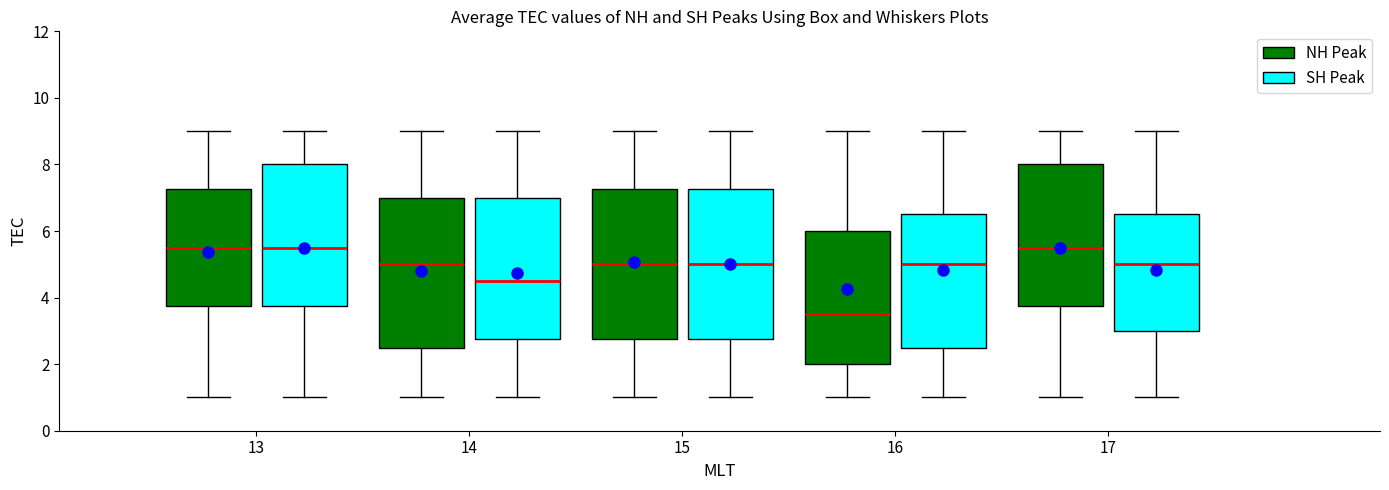

Reading left to right, read every box against the y-axis: the position of its median line, the range the box covers, and the ends of its whiskers. The values are not printed on the chart, so give them approximately, as read against the axis.

13 (NH Peak): median 5.6, box 3.8 to 7.2, whiskers 1.0 to 9.0
13 (SH Peak): median 5.6, box 3.8 to 8.0, whiskers 1.0 to 9.0
14 (NH Peak): median 5.0, box 2.6 to 7.0, whiskers 1.0 to 9.0
14 (SH Peak): median 4.6, box 2.8 to 7.0, whiskers 1.0 to 9.0
15 (NH Peak): median 5.0, box 2.8 to 7.2, whiskers 1.0 to 9.0
15 (SH Peak): median 5.0, box 2.8 to 7.2, whiskers 1.0 to 9.0
16 (NH Peak): median 3.6, box 2.0 to 6.0, whiskers 1.0 to 9.0
16 (SH Peak): median 5.0, box 2.6 to 6.6, whiskers 1.0 to 9.0
17 (NH Peak): median 5.6, box 3.8 to 8.0, whiskers 1.0 to 9.0
17 (SH Peak): median 5.0, box 3.0 to 6.6, whiskers 1.0 to 9.0